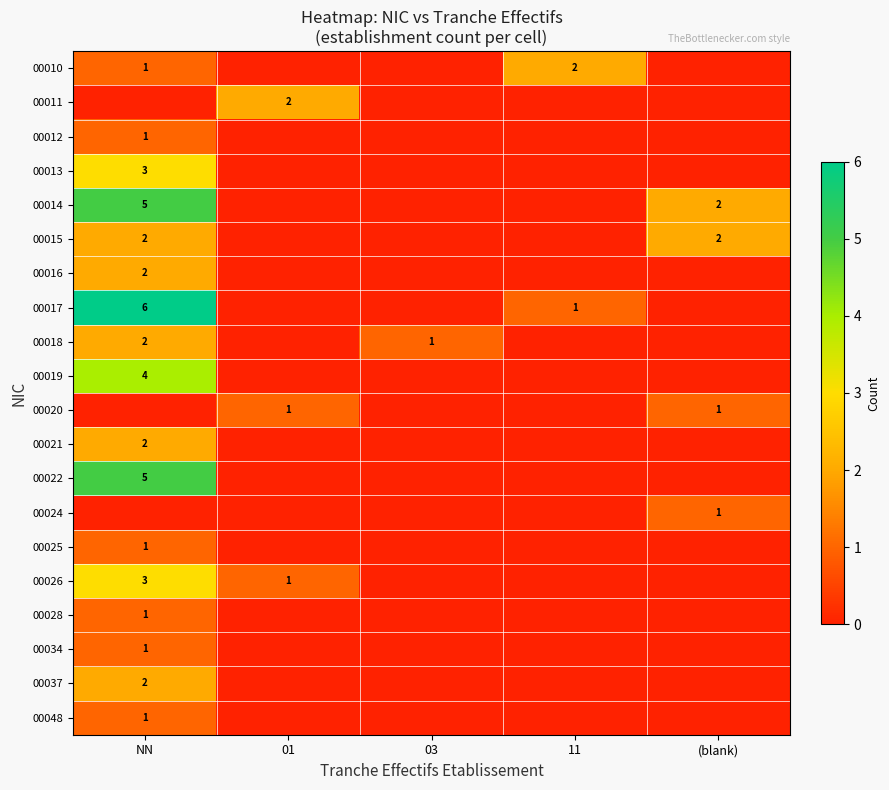

The 00021 series shows 3 at NN. True or false?

False